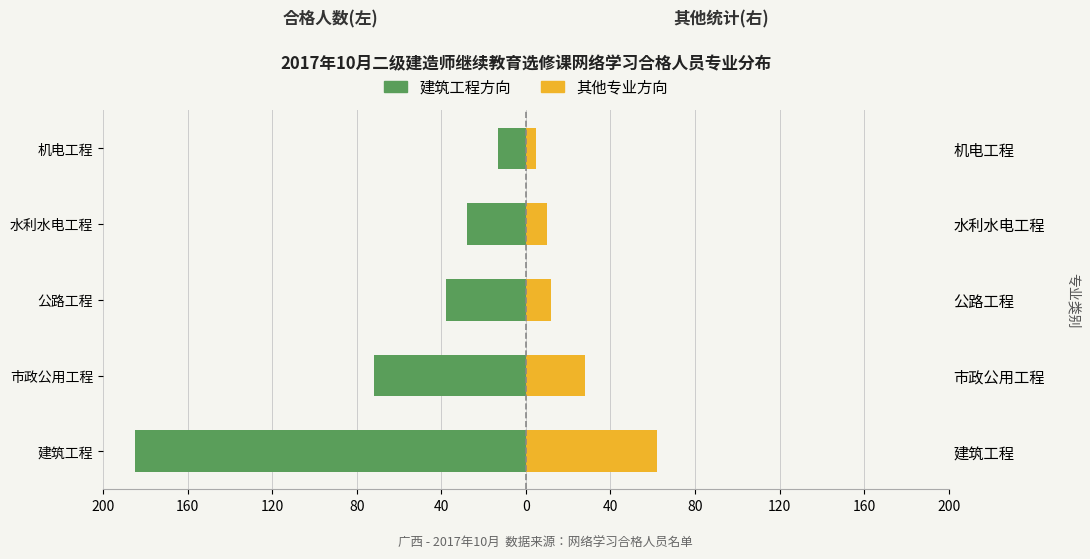

The 其他类(右) series shows 17 at 水利水电工程. True or false?

False